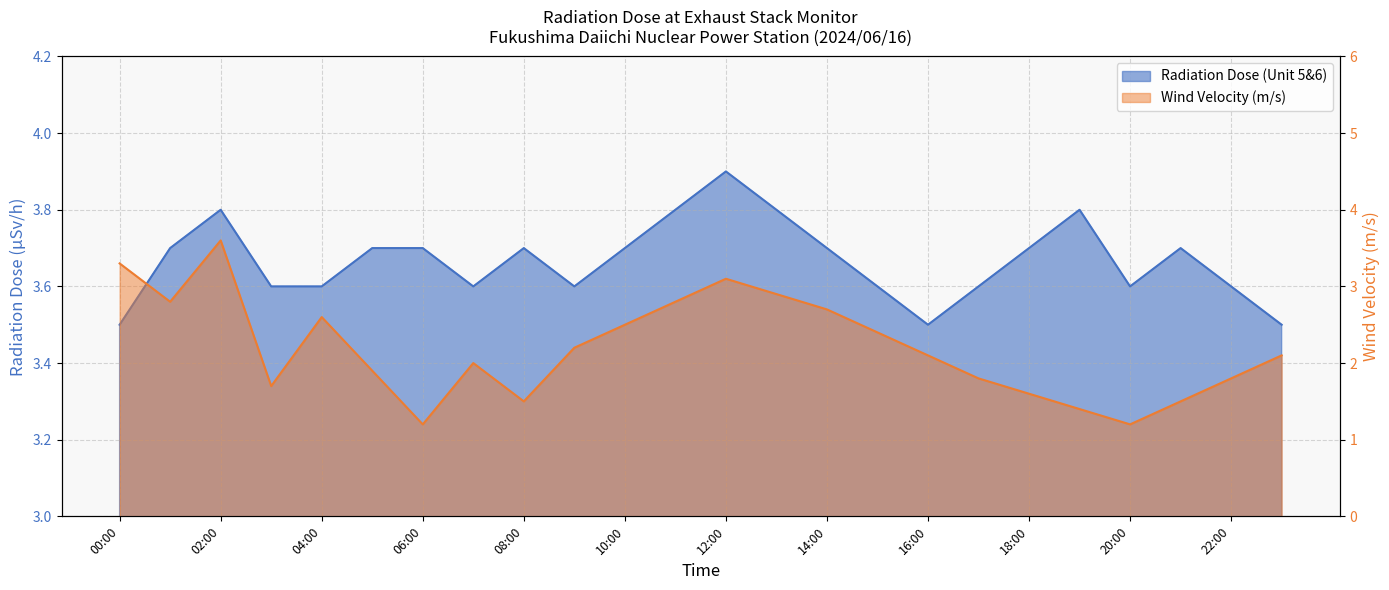

What is the difference between the maximum and minimum values in the Radiation Dose (Unit 5&6) series?

0.4